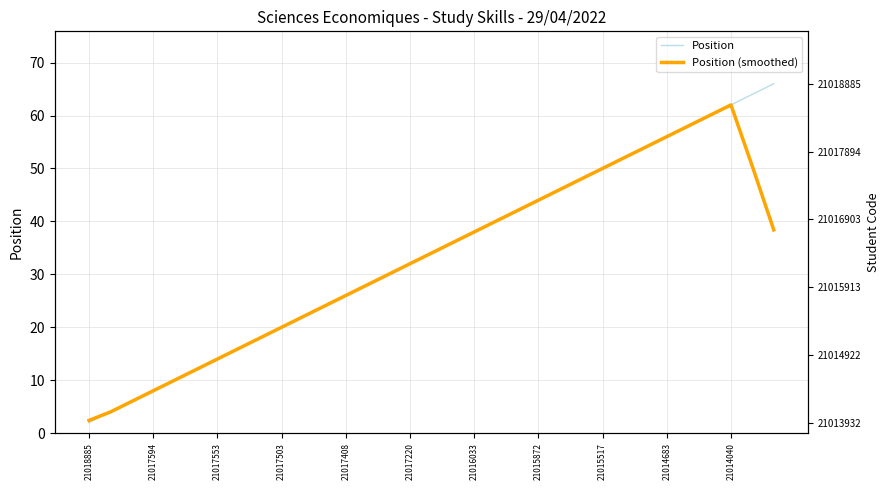

What is the total value across all series at 28?

116.0